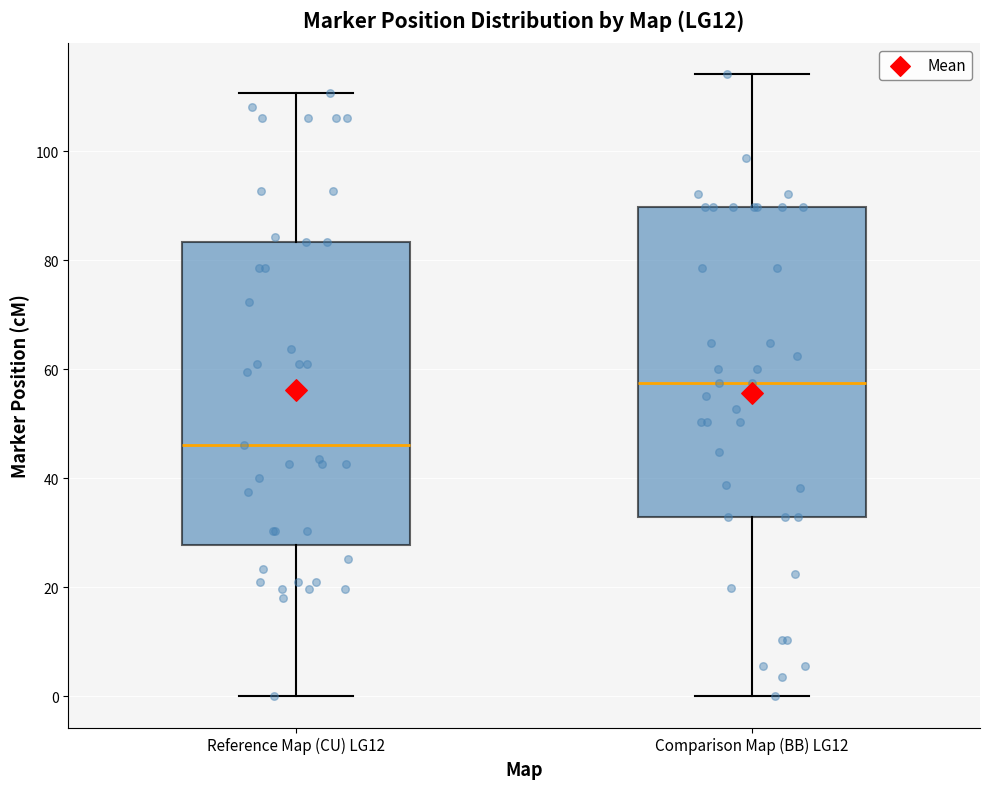

Reading left to right, transcribe this box plot: for each box, give where its median line is, the range the box spans, and where its two whiskers end, as read against the y-axis. The values are not printed on the chart, so give them approximately, as read against the axis.

Reference Map (CU) LG12: median 46, box 28 to 84, whiskers 0 to 110
Comparison Map (BB) LG12: median 58, box 32 to 90, whiskers 0 to 114